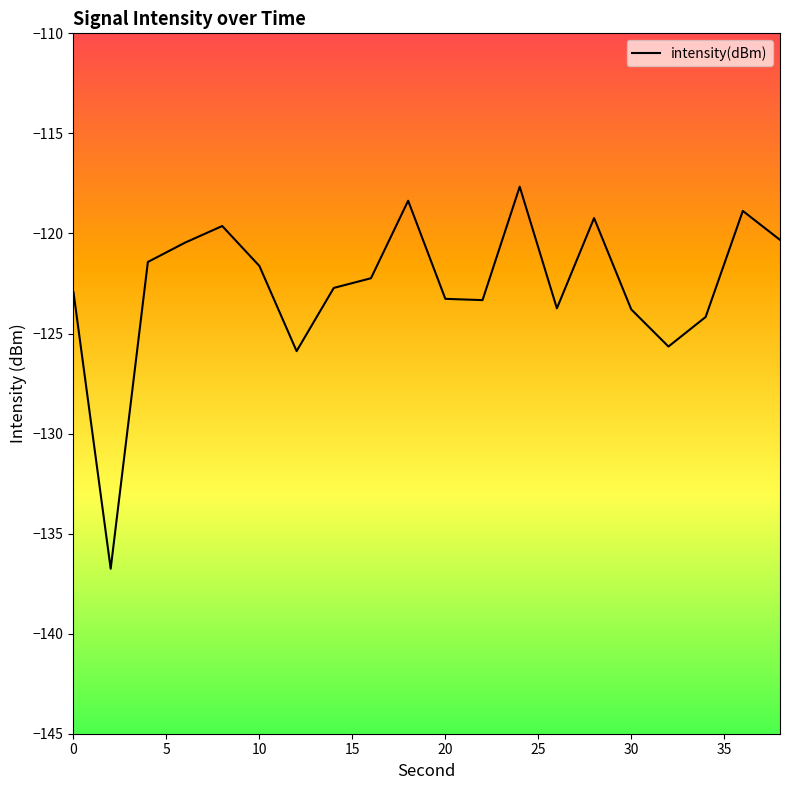

Is this an area chart (filled region under the line)?

No